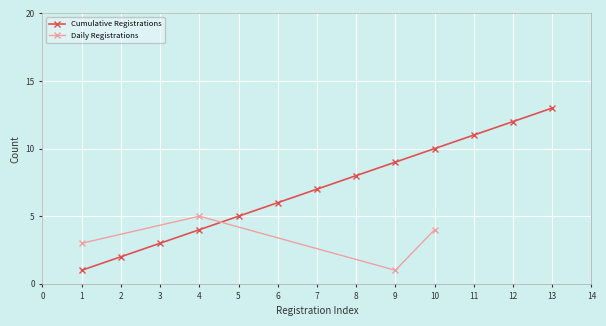

Where does the data first go above 7?

8